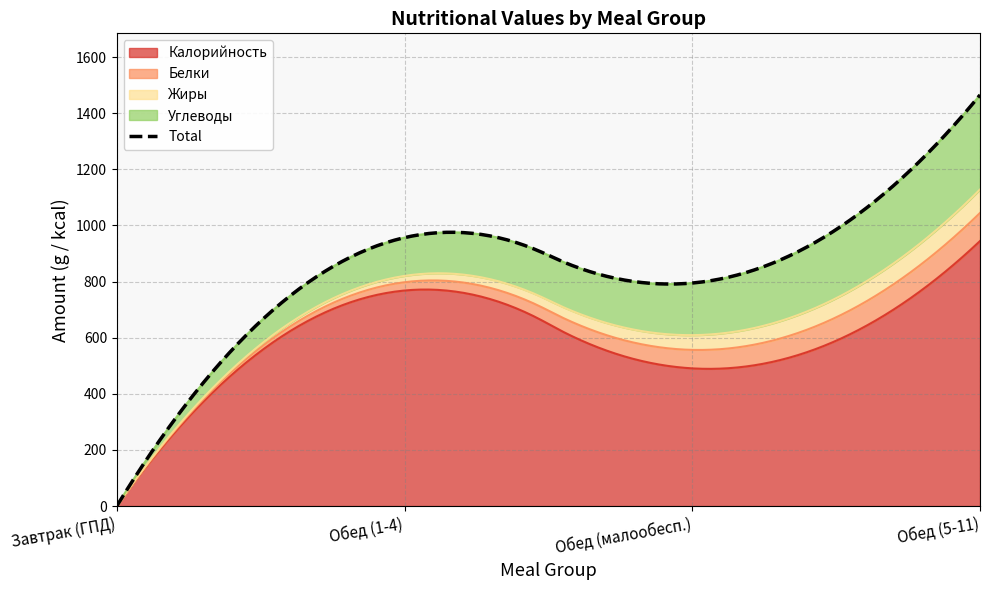

Which category has the highest value in the Жиры series?

Обед (5-11)